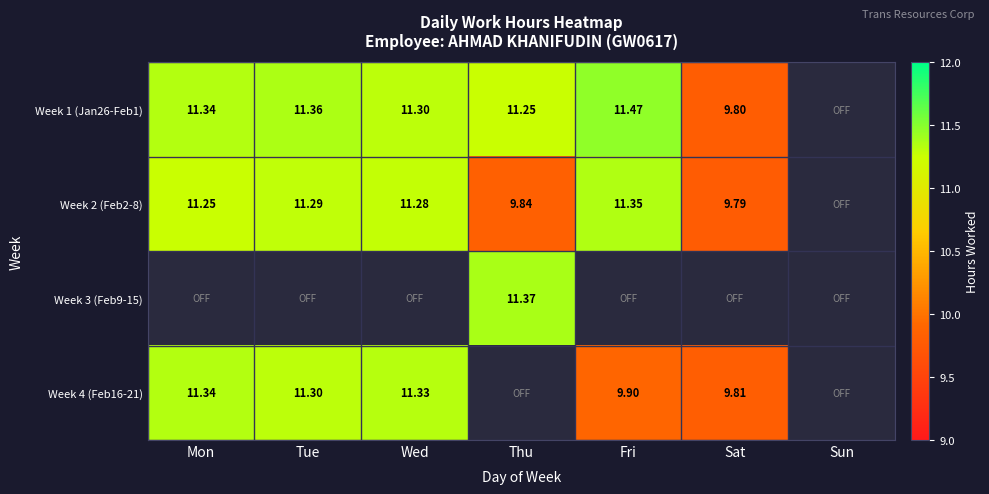

Is the value of Week 4 (Feb16-21) at Mon greater than the value of Week 1 (Jan26-Feb1) at Fri?

No